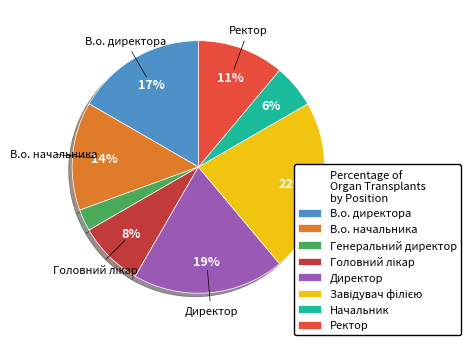

Does any single category account for the majority?

No